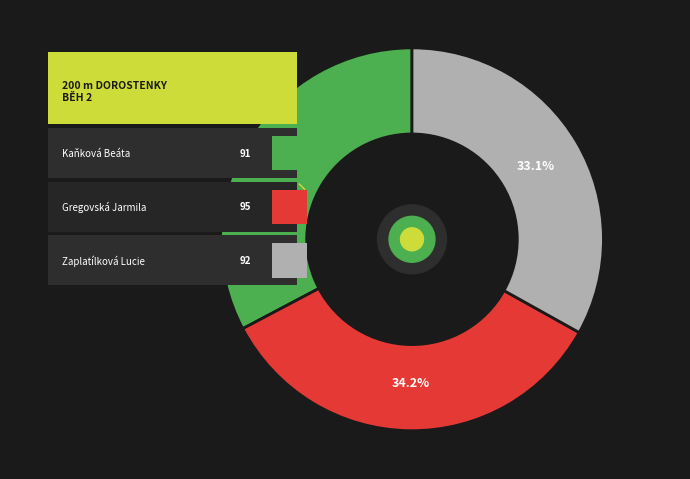

How many segments does this pie chart have?

3